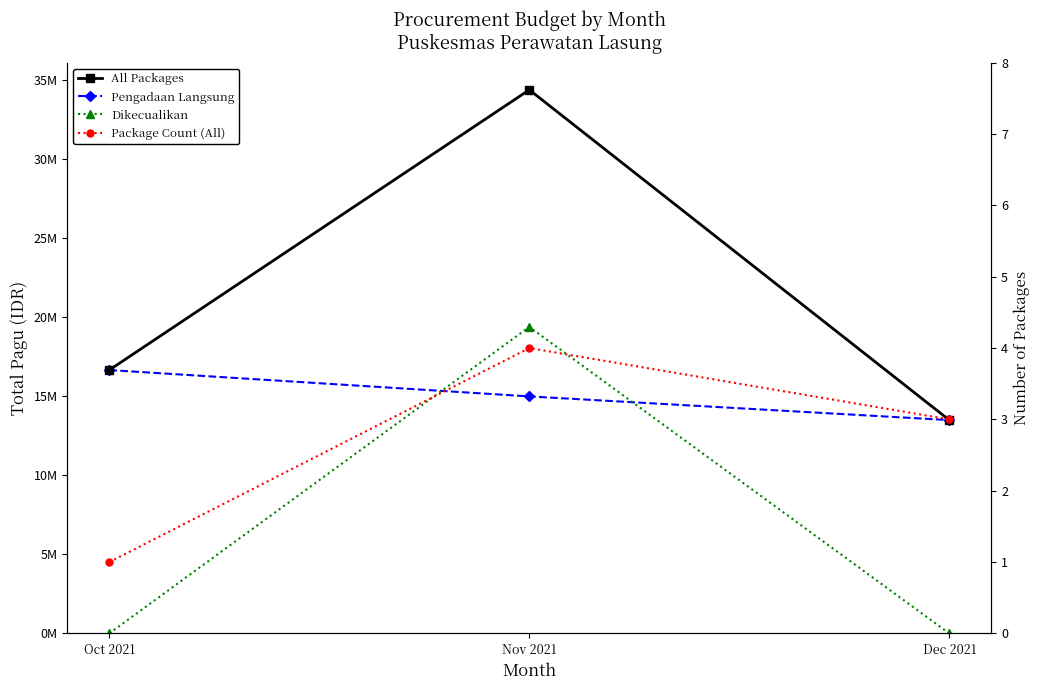

What is the difference between the highest and lowest values at Dec 2021?

13500000